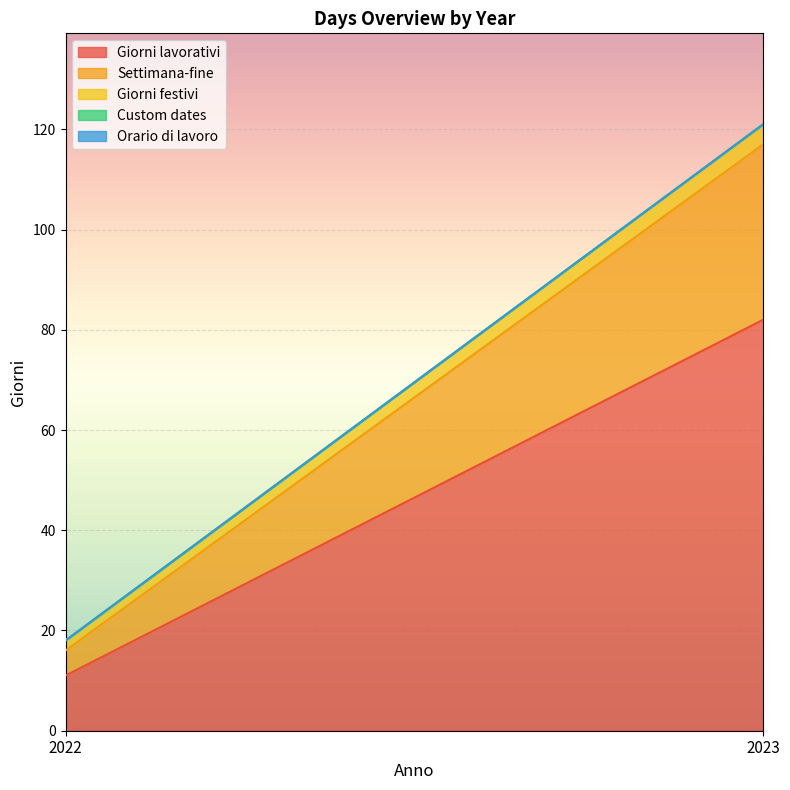

What is the maximum value shown in the chart?

82